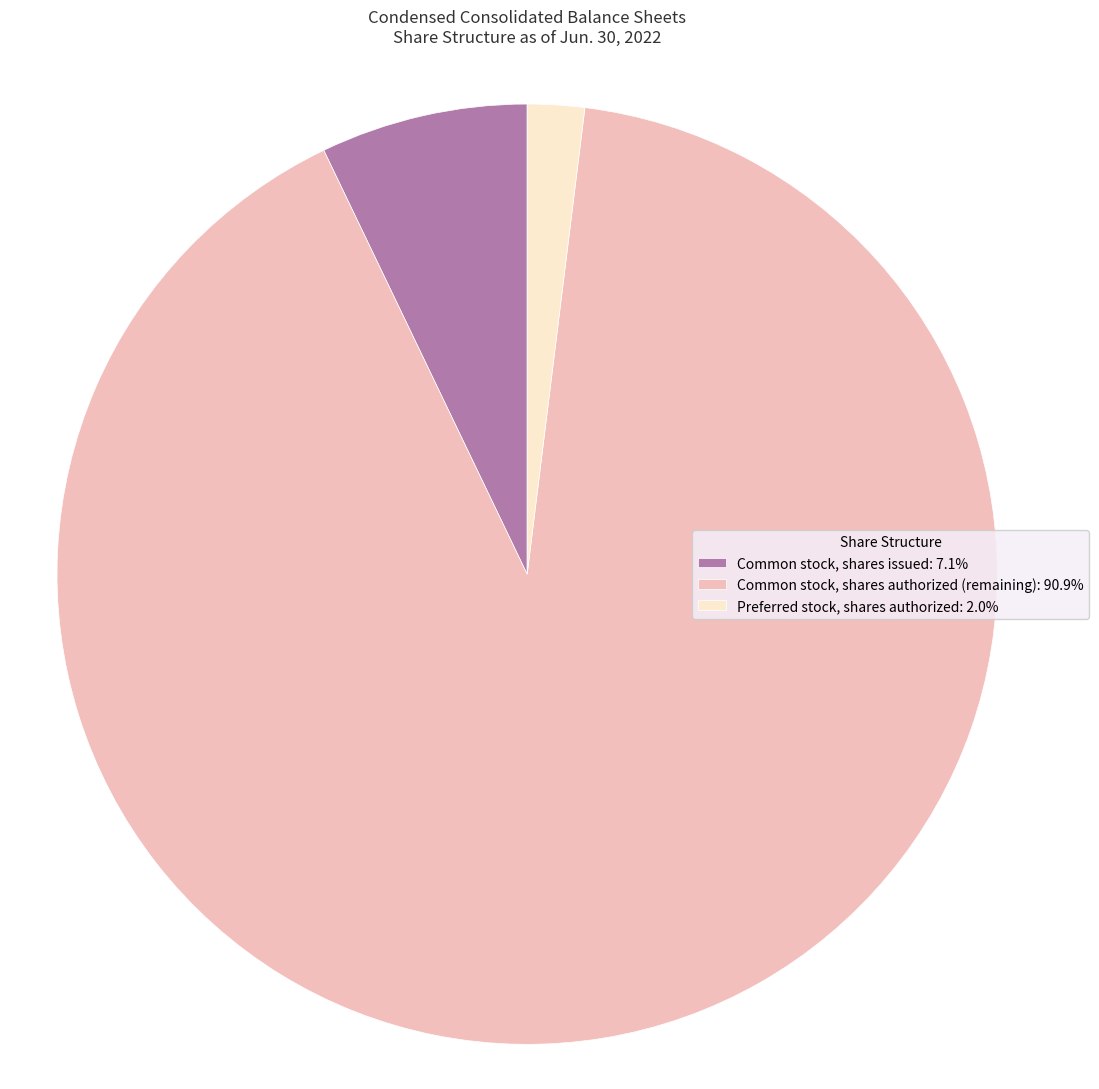

Between Common stock, shares issued and Preferred stock, shares authorized, which is larger?

Common stock, shares issued